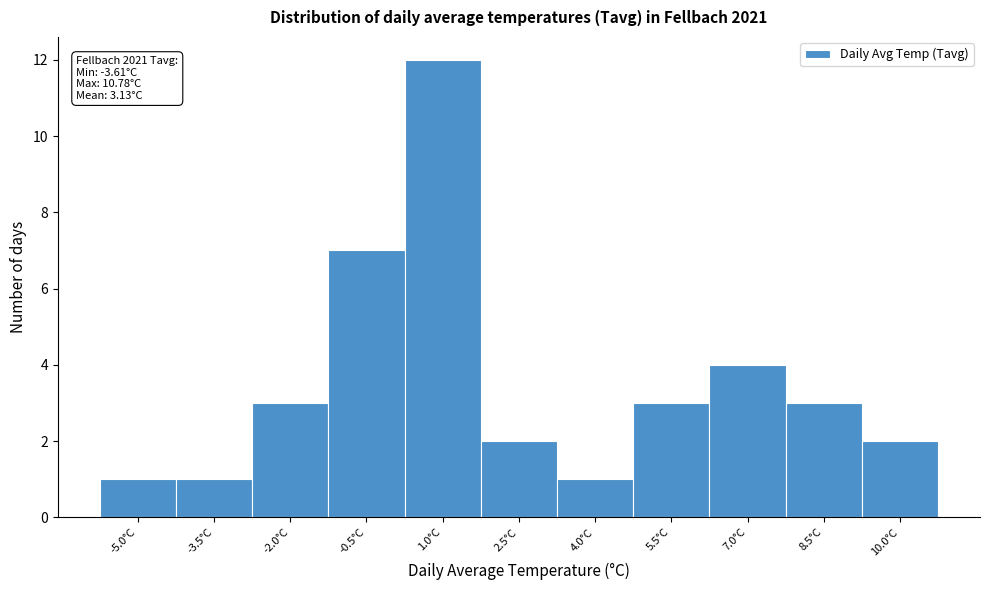

Reading left to right, list all the values displayed in this chart.

-5.0°C=1	-3.5°C=1	-2.0°C=3	-0.5°C=7	1.0°C=12	2.5°C=2	4.0°C=1	5.5°C=3	7.0°C=4	8.5°C=3	10.0°C=2